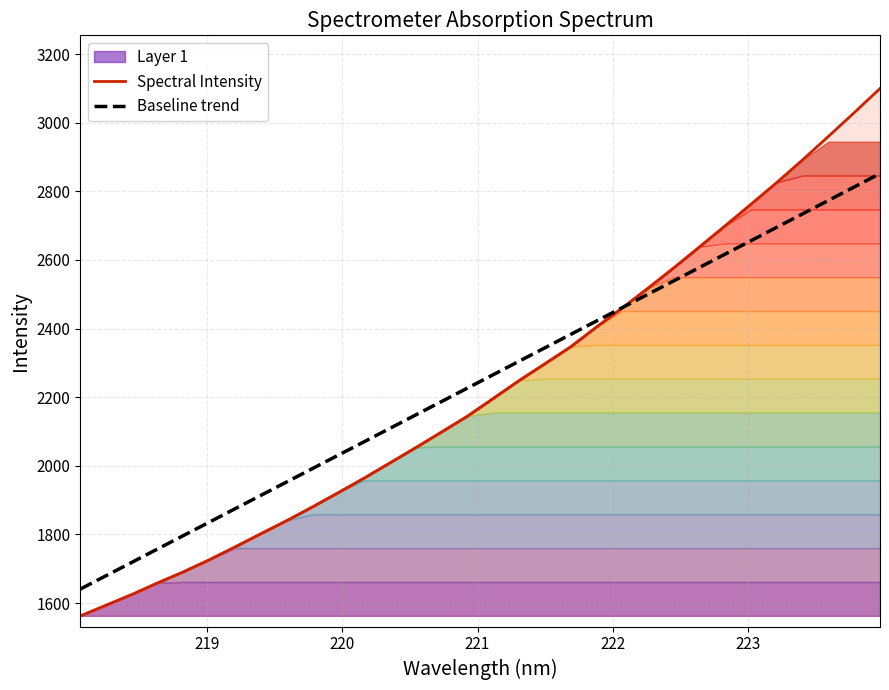

What is the minimum value for Spectral Intensity?

1562.7